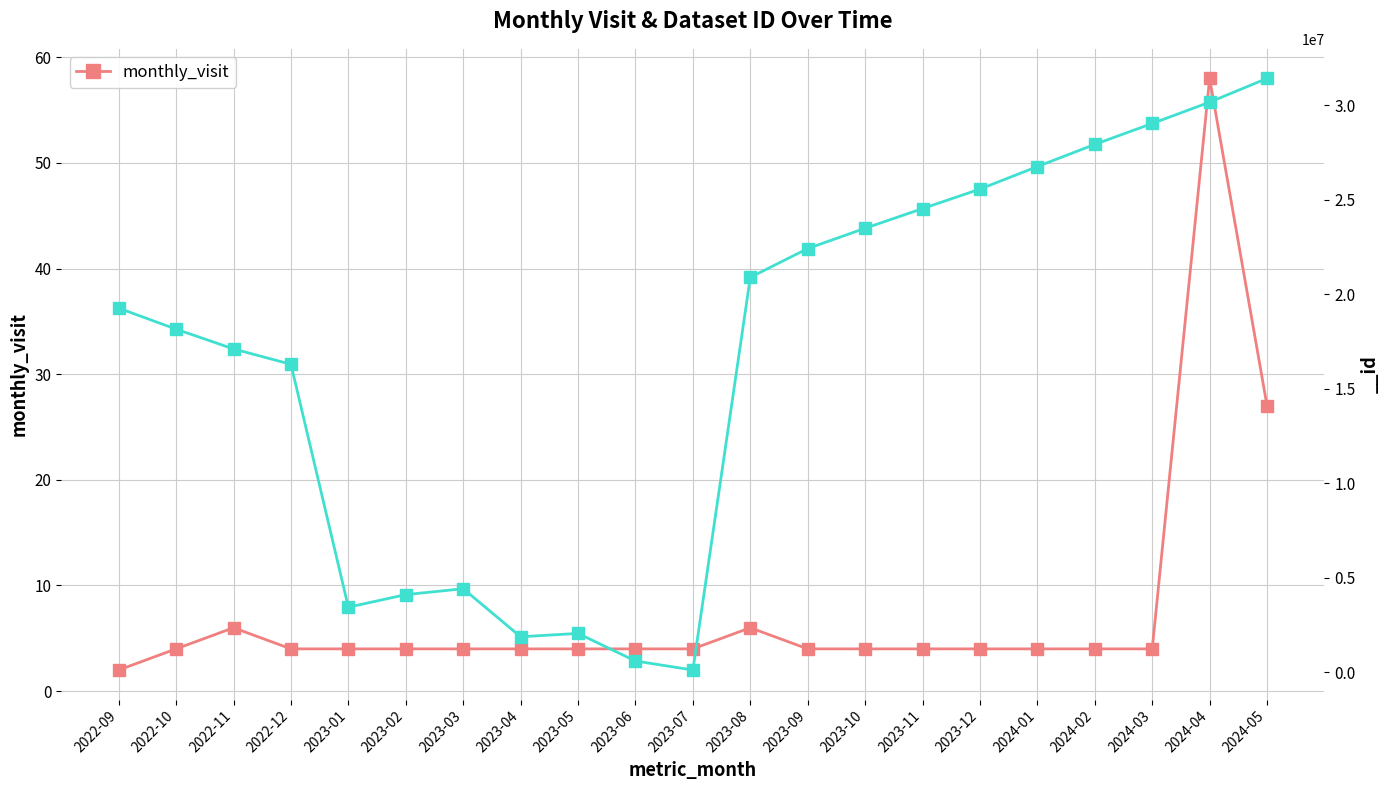

Does the chart have visible grid lines?

Yes